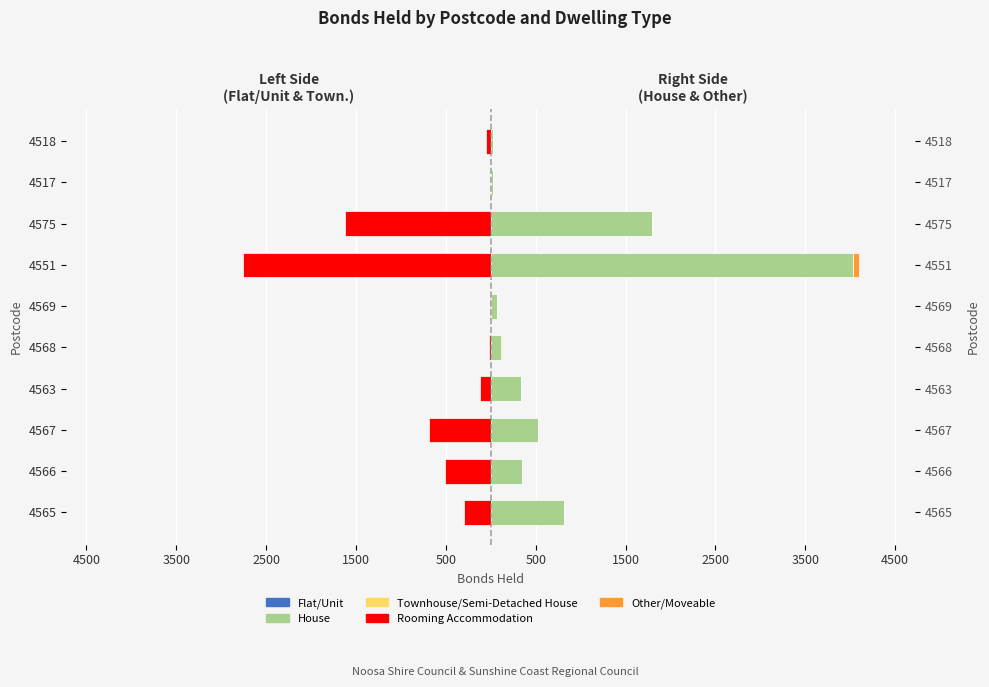

The value of Other/Moveable at 4563 is 1. True or false?

False